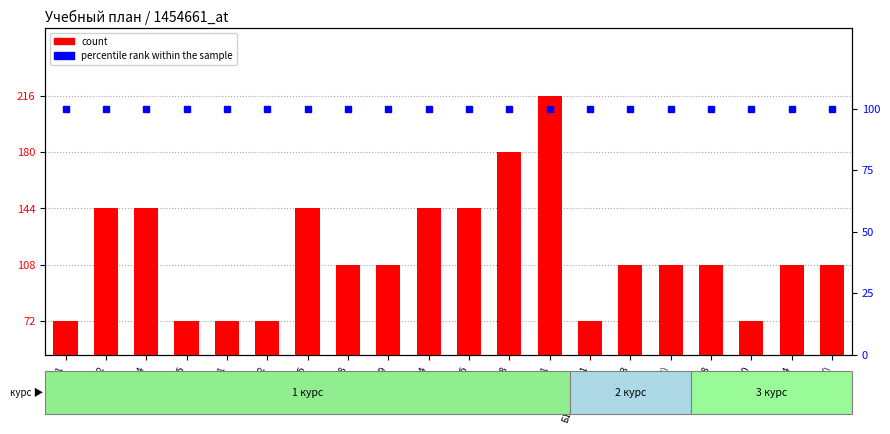

What is the sum of the percentile rank within the sample values at Б1.О.04(2) and Б1.О.05?

200